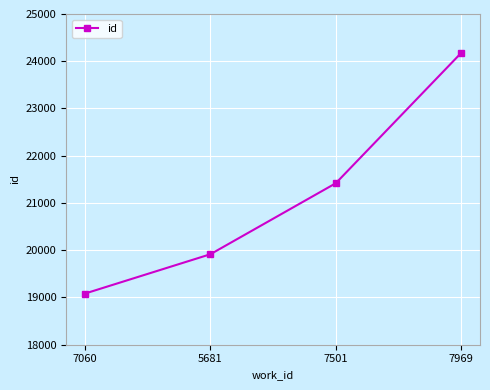

What is the label of the 4th point from the left?

7969